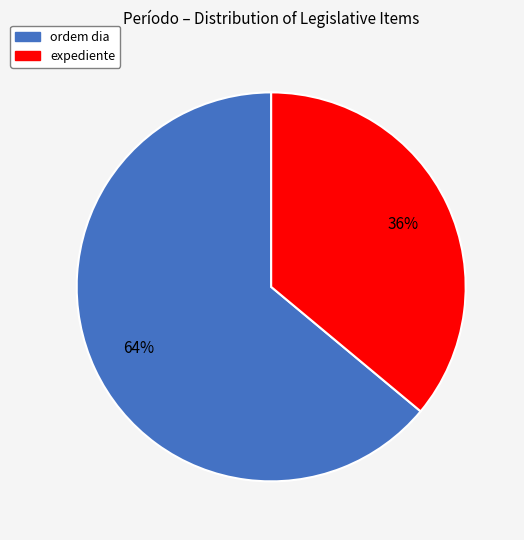

To the nearest percent, what is the difference between the largest and smallest slice percentages?

28%